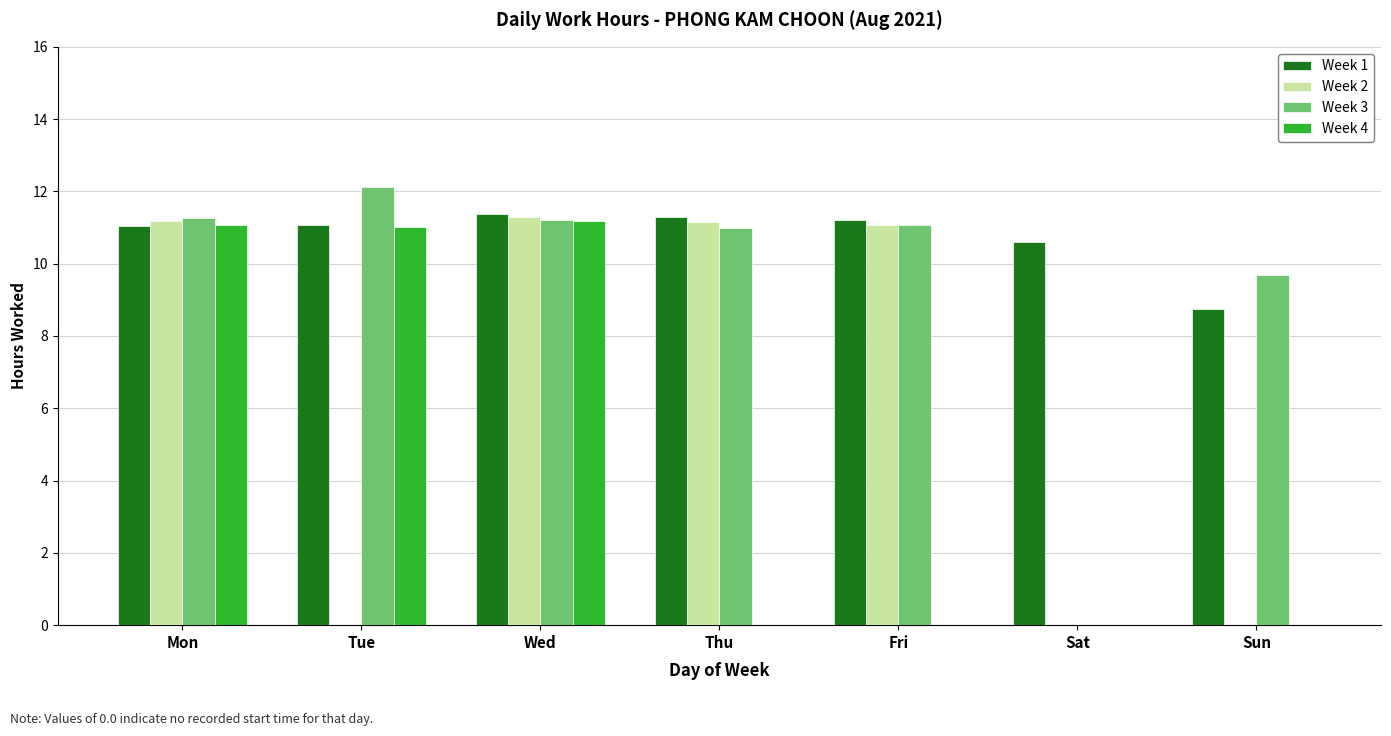

What is the sum of the Week 2 values at Thu and Sat?

11.2